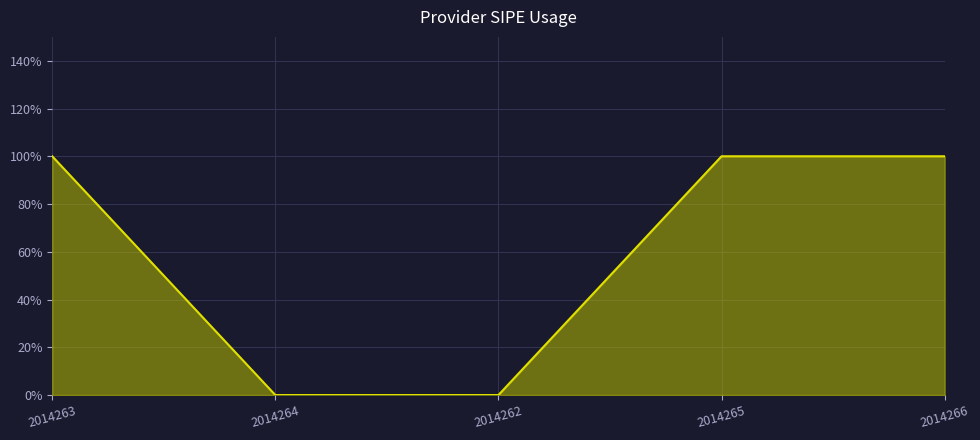

Rank the categories by value from highest to lowest.

2014263, 2014265, 2014266, 2014264, 2014262